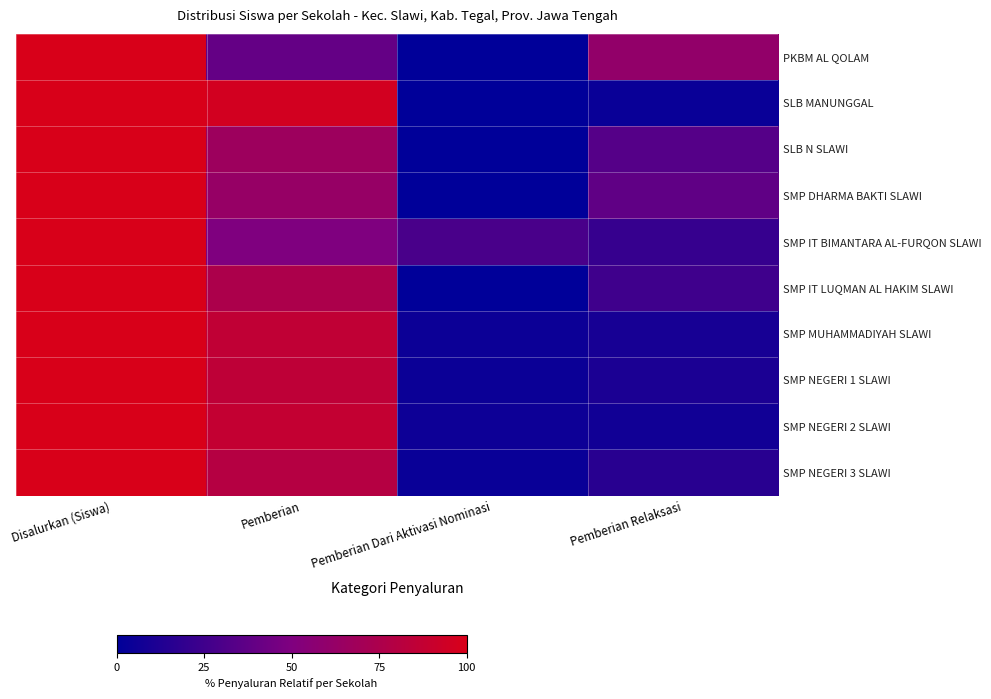

Count the number of data series in this chart.

10